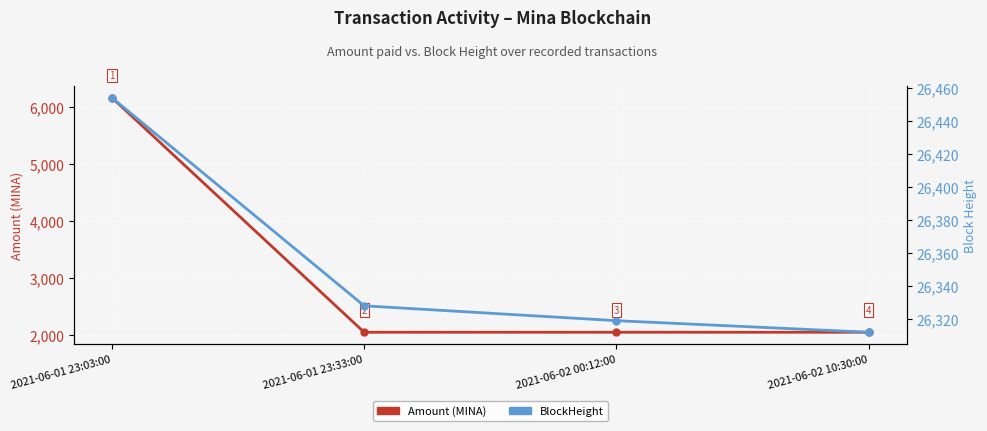

Reading left to right, transcribe all the data shown in this chart.

Amount: 6166.6	2055.9	2055.9	2055.9
BlockHeight: 26454.0	26328.0	26319.0	26312.0